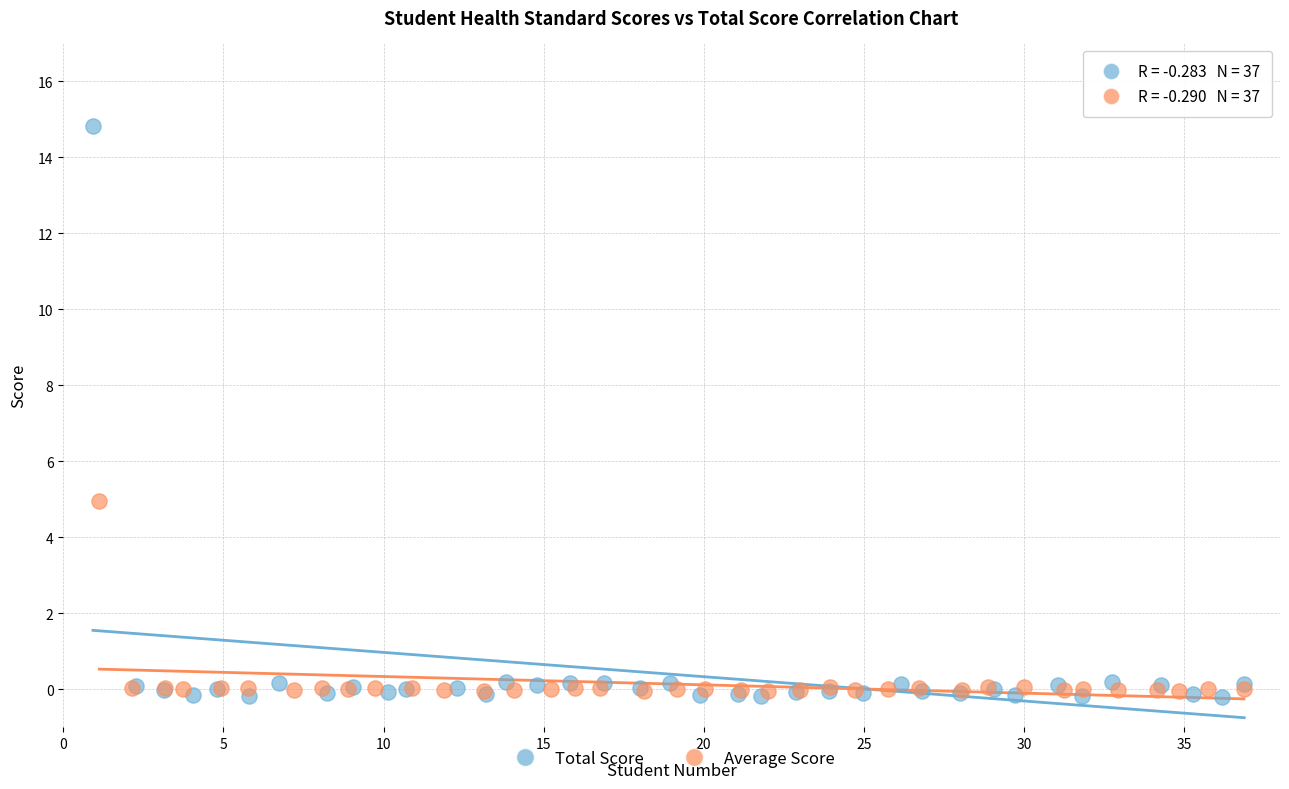

What are all the series names shown in the legend?

Total Score, Average Score